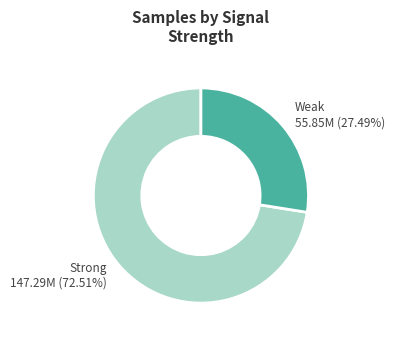

Is the sum of Strong 147.29M (72.51%) and Weak 55.85M (27.49%) greater than half?

Yes